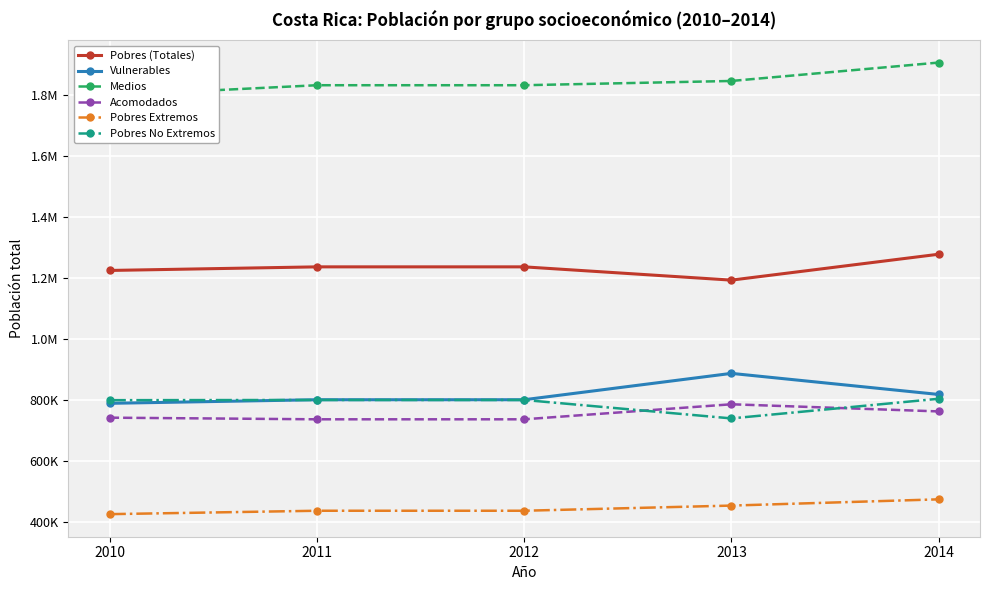

How many interior local valleys does the Pobres (Totales) series have?

1